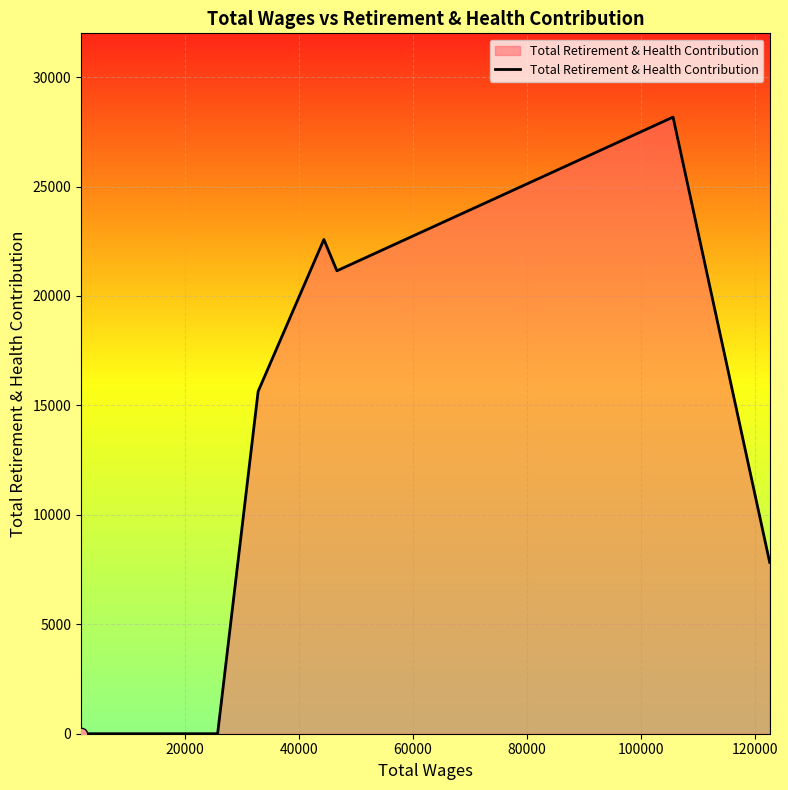

What is the maximum value shown in the chart?

28172